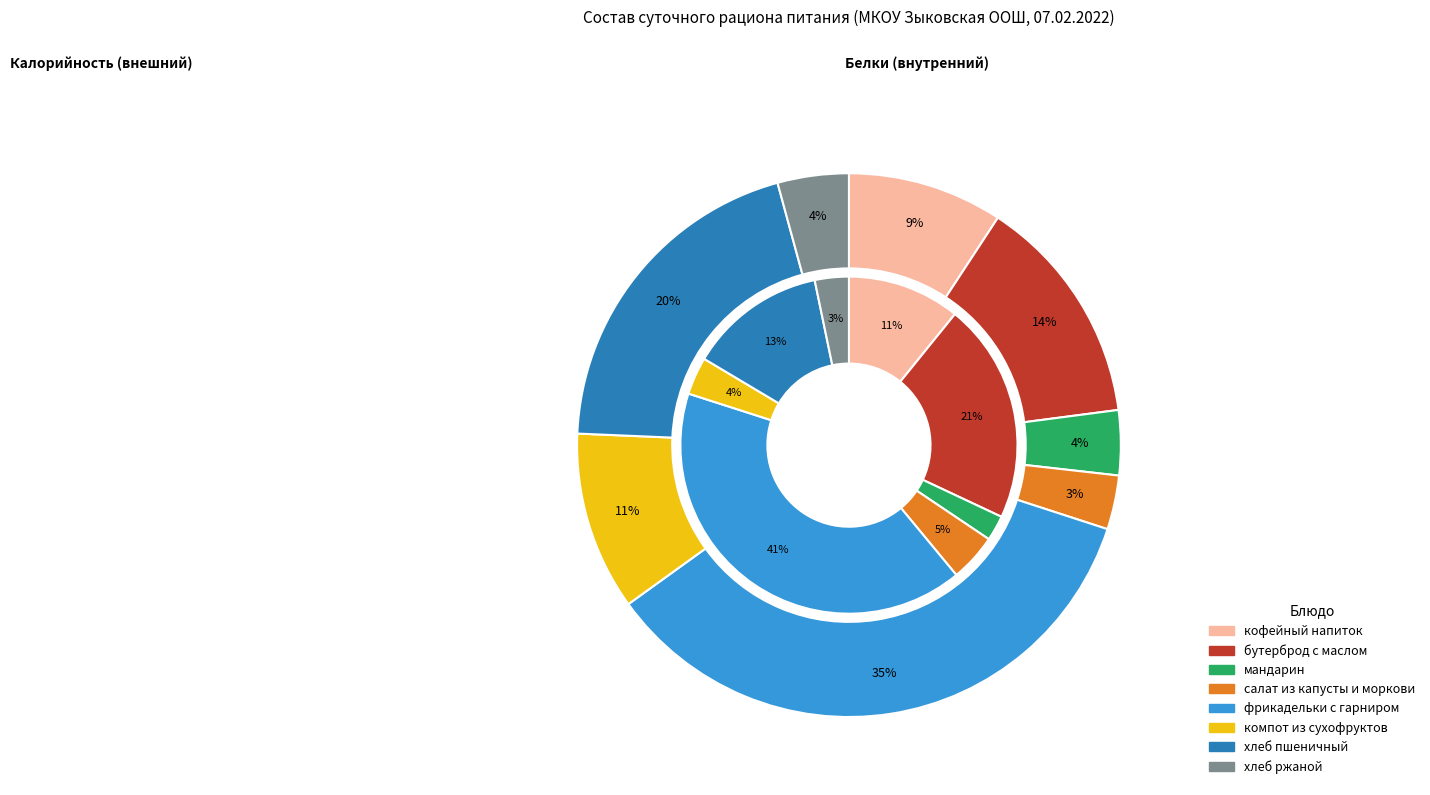

Between бутерброд с маслом and мандарин, which is larger?

бутерброд с маслом